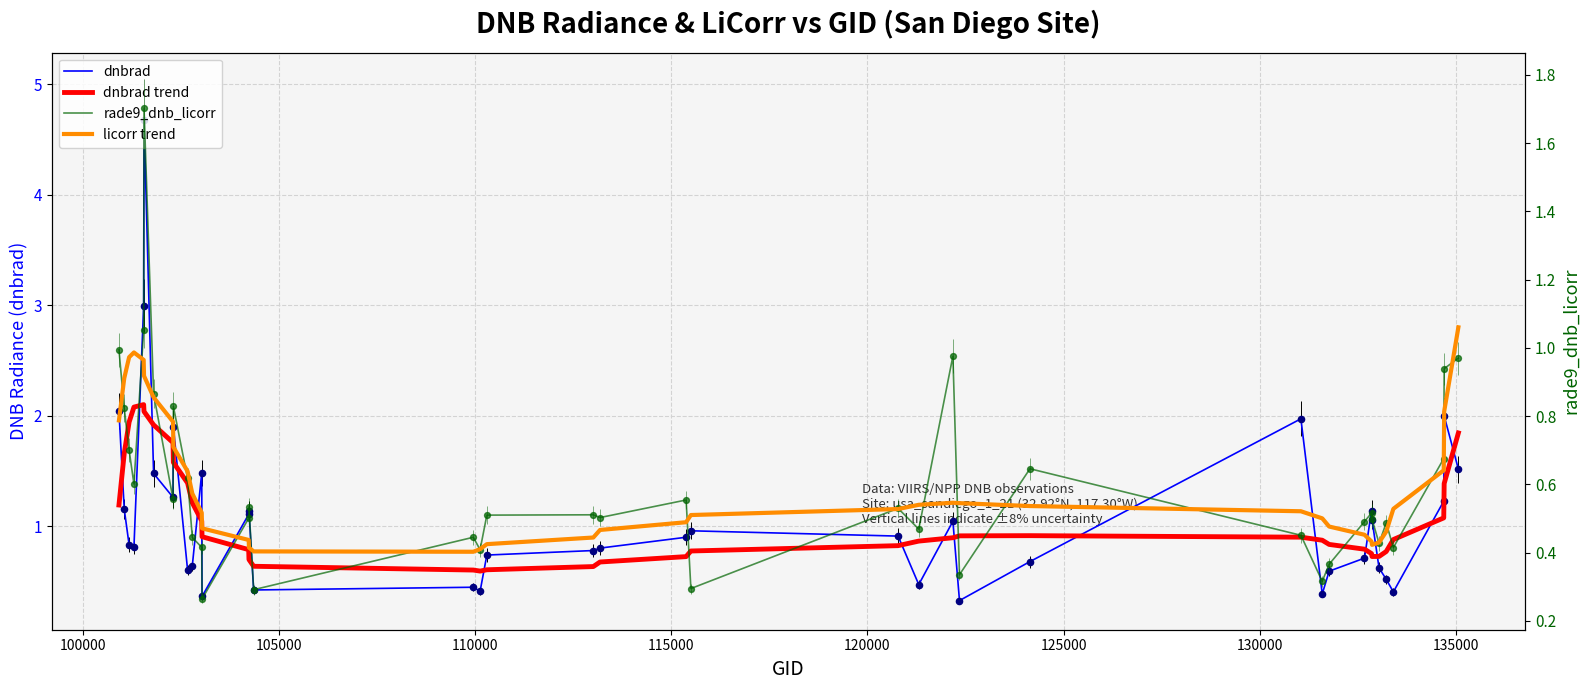

What are all the series names shown in the legend?

dnbrad, dnbrad trend, rade9_dnb_licorr, licorr trend